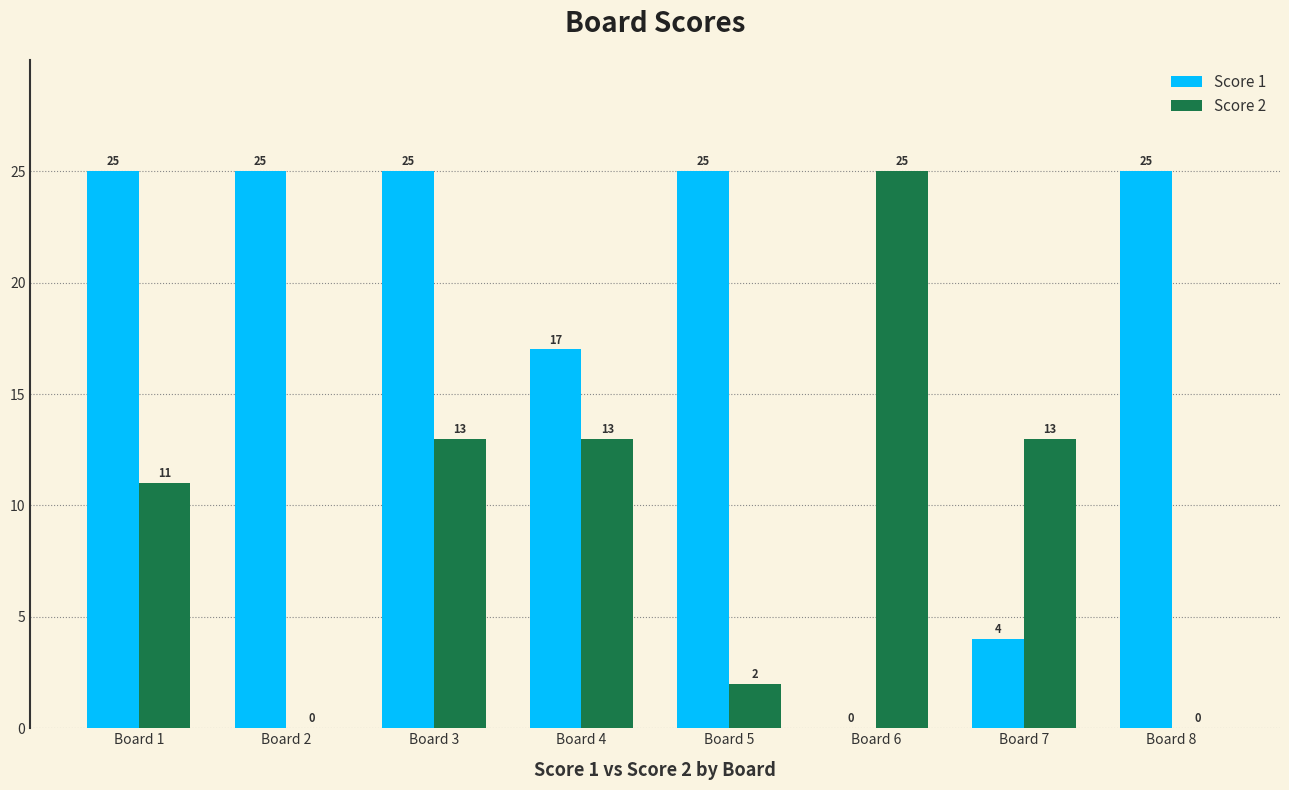

What is the total value across all series at Board 2?

25